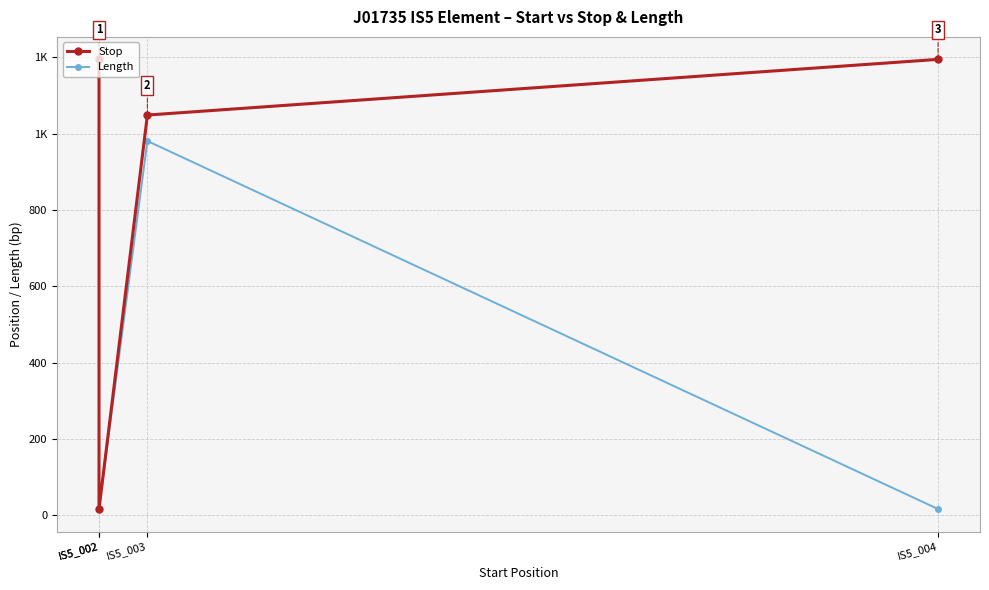

At which category is the sum across all series the highest?

IS5_002